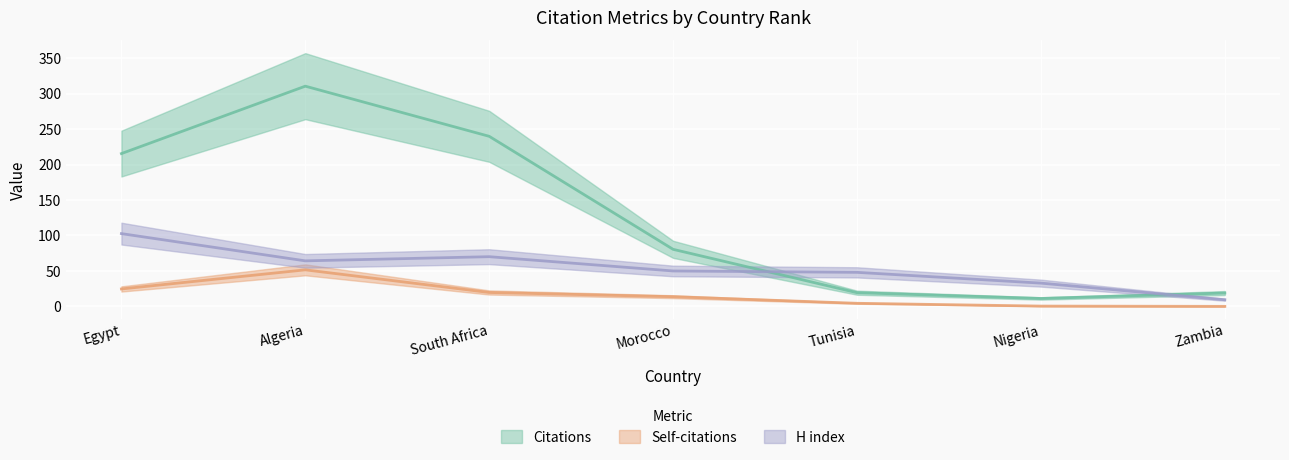

Count the number of data series in this chart.

3